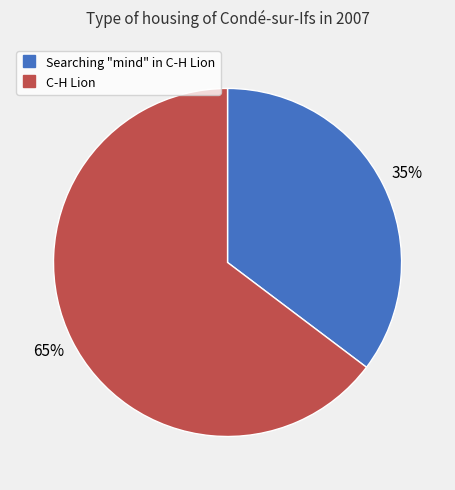

Combined, do C-H Lion and Searching "mind" in C-H Lion account for over 50%?

Yes